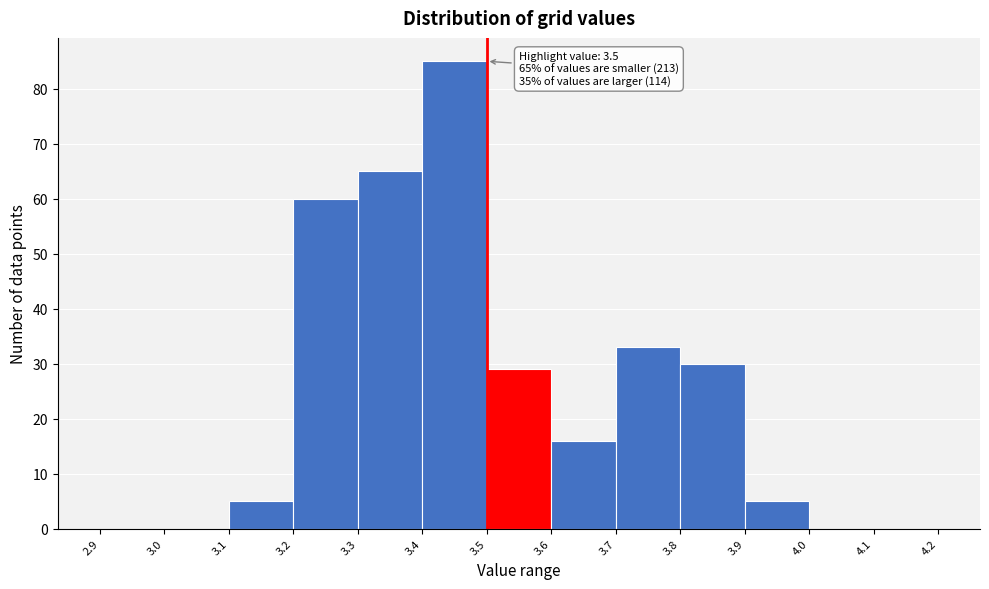

Over which range of the x-axis is the bar tallest?

3.4 to 3.5